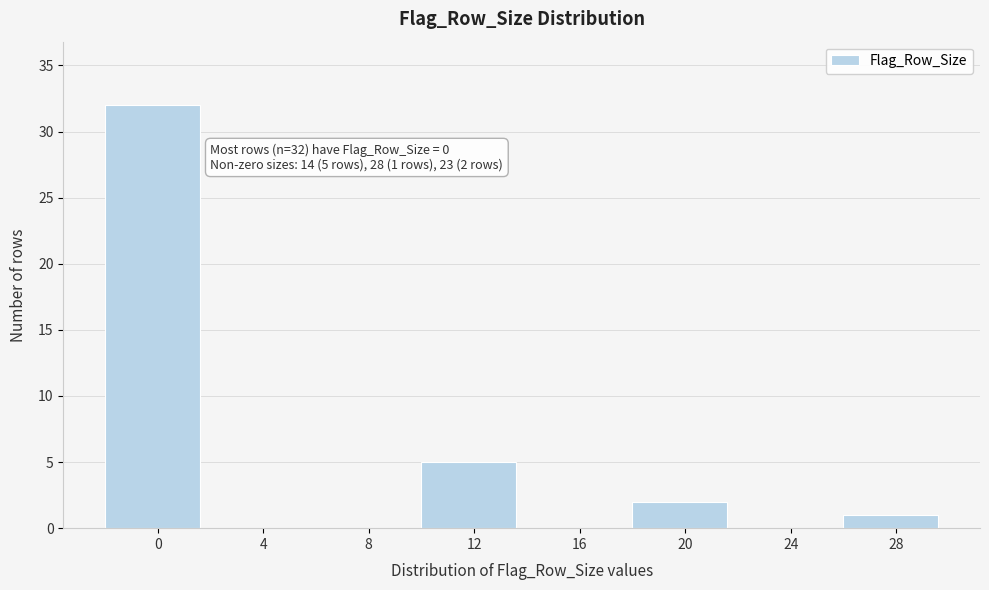

Reading left to right, list all the values displayed in this chart.

0=32	4=0	8=0	12=5	16=0	20=2	24=0	28=1